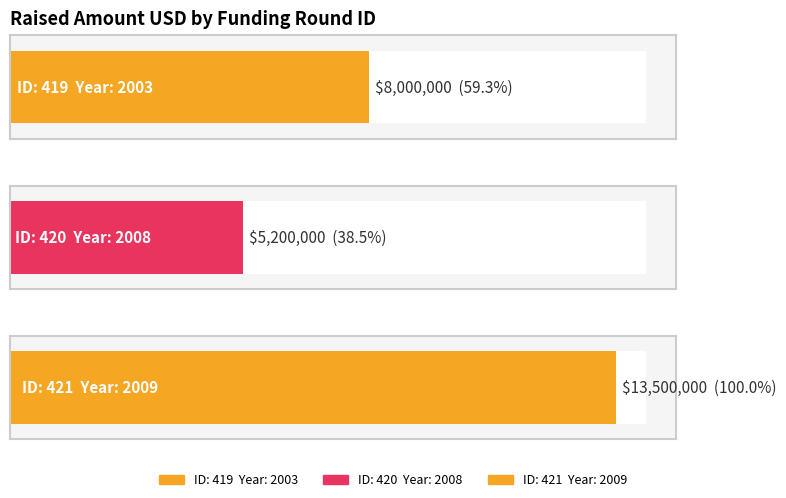

What is the difference between the maximum and minimum values?

8300000